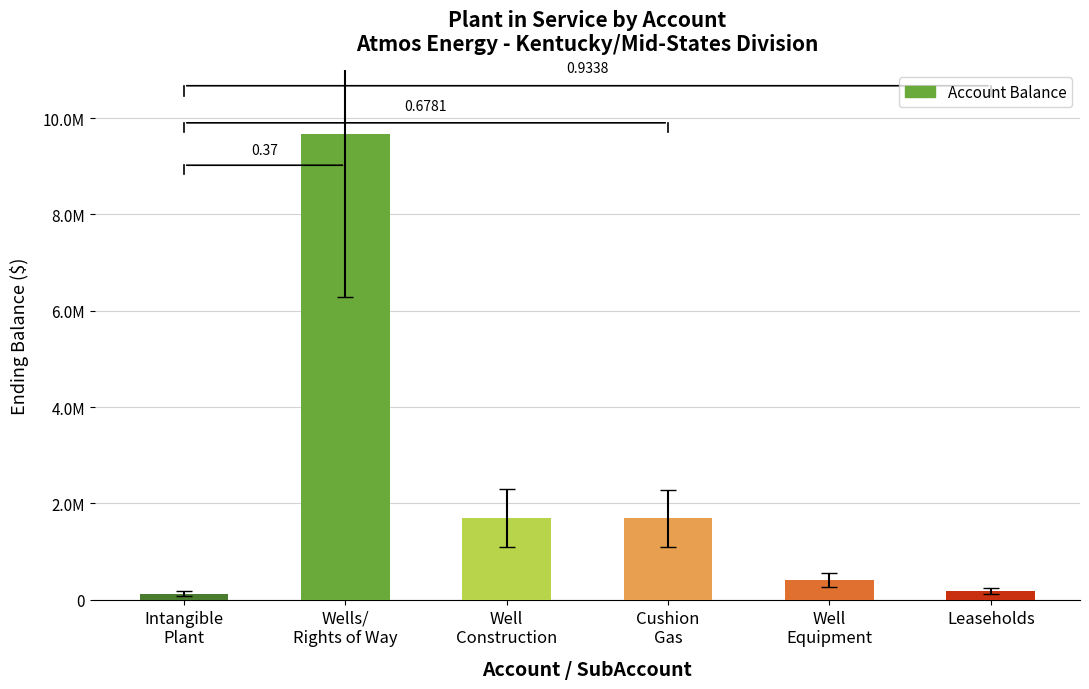

Between Well
Construction and Leaseholds, which is larger?

Well
Construction